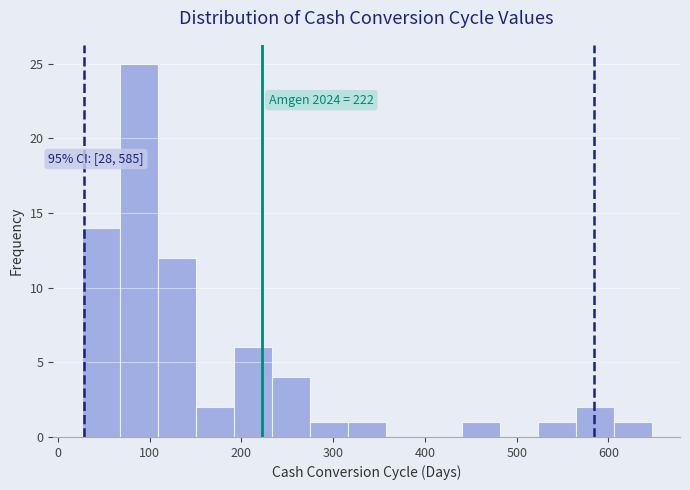

Over which range of the x-axis is the bar tallest?

70 to 110